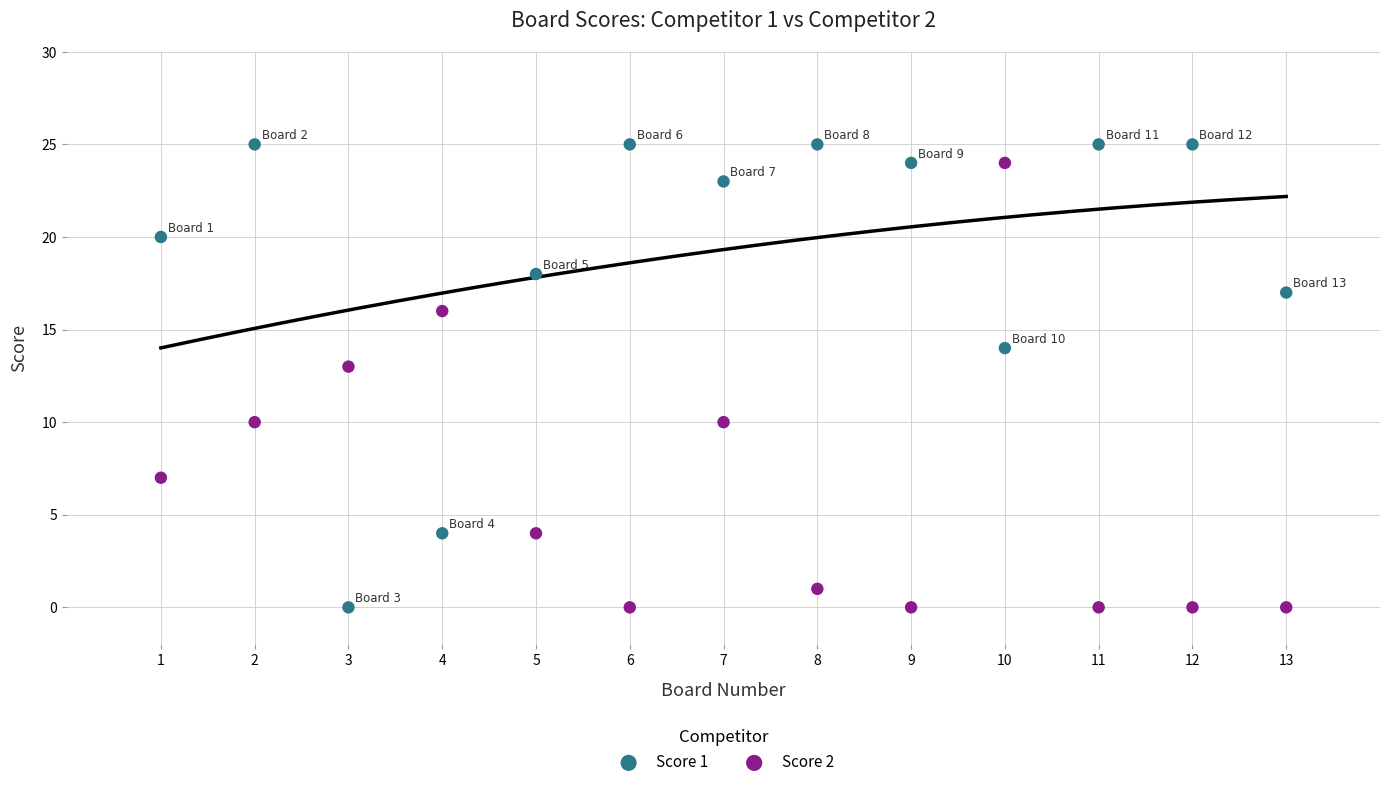

Across all data points, what is the range of Y values (max minus min)?

25